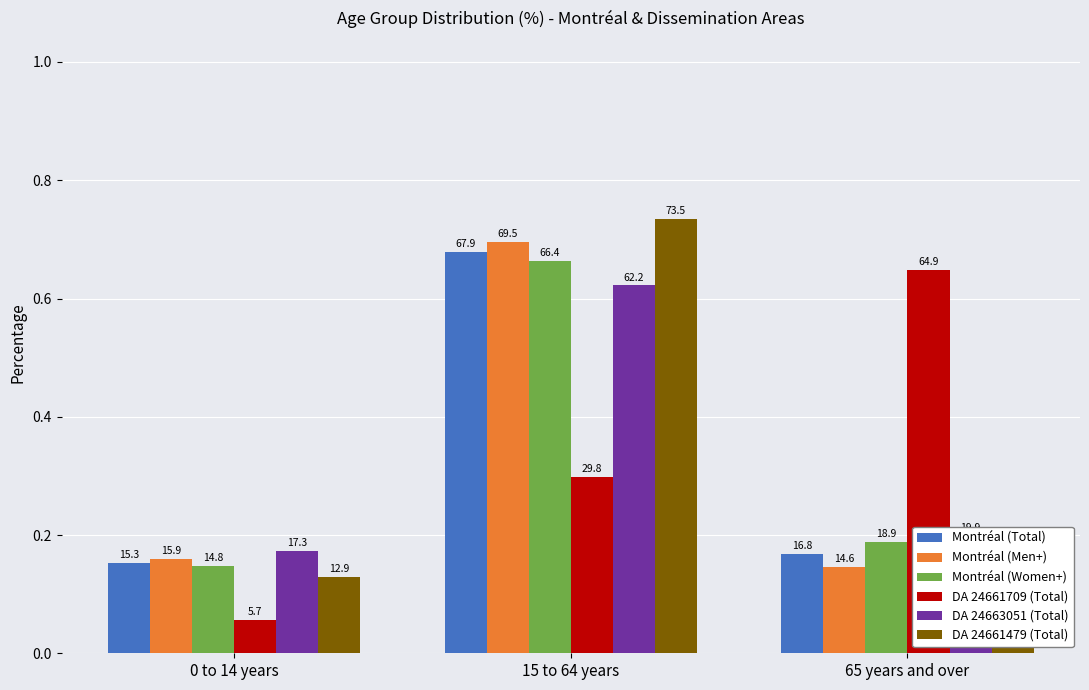

Are the bars horizontal?

No